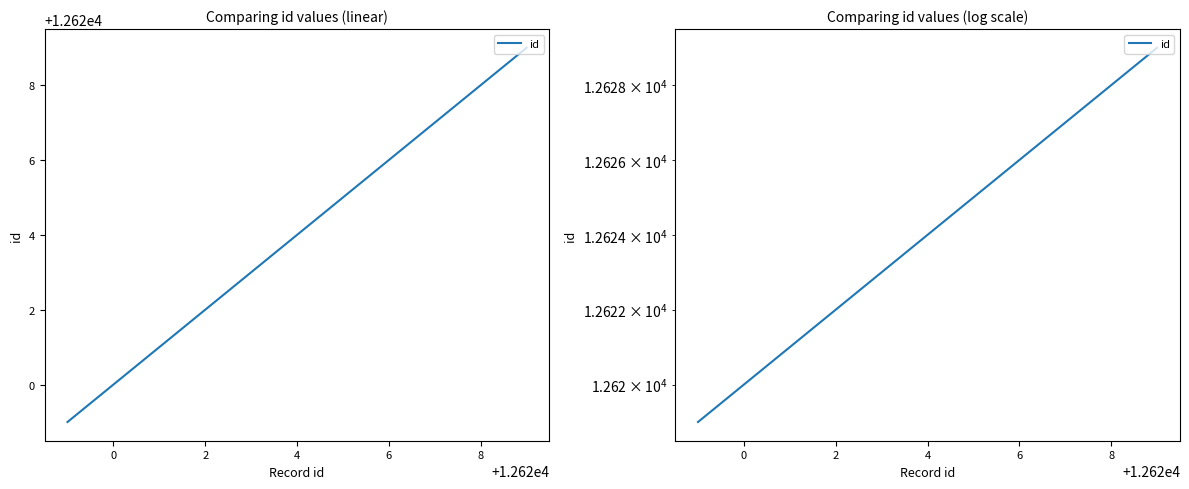

What is the sum of all values?

126237